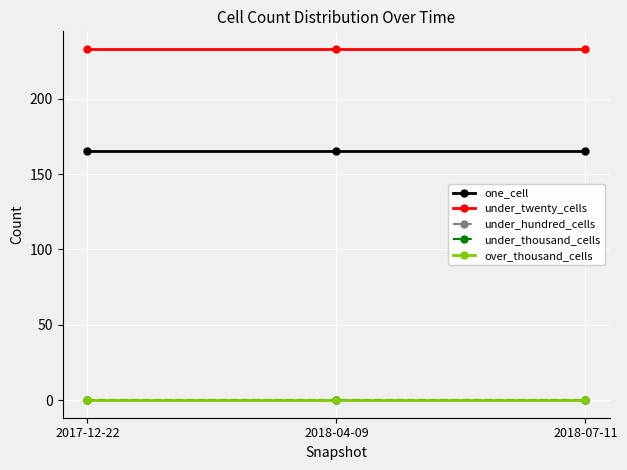

Does the chart display data point markers on the line(s)?

Yes